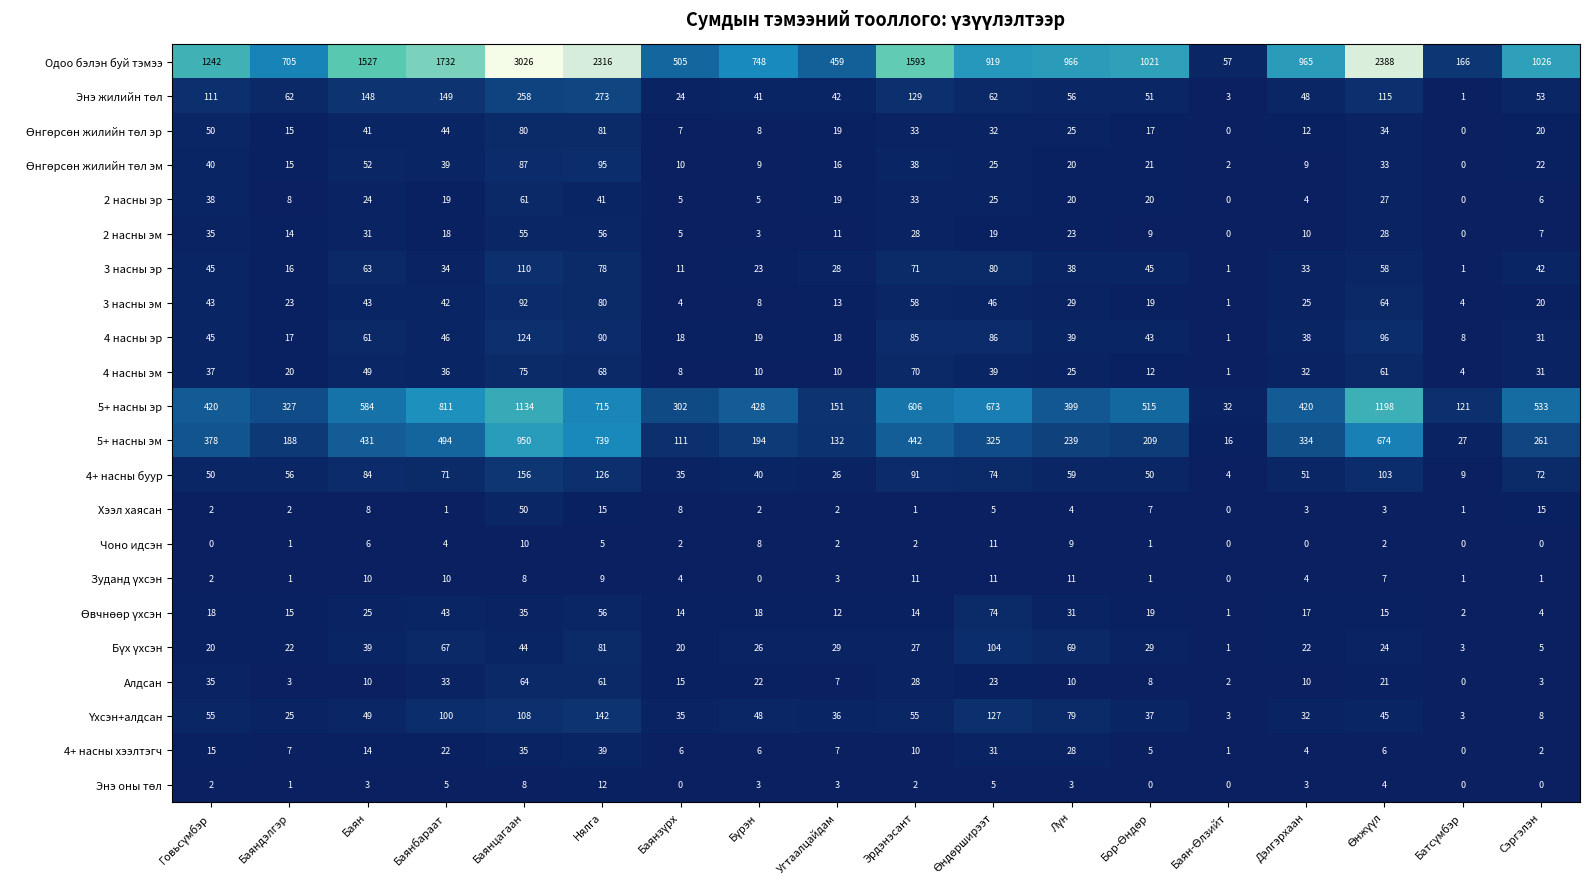

What is the spread (max minus min) of values at Баян?

1524